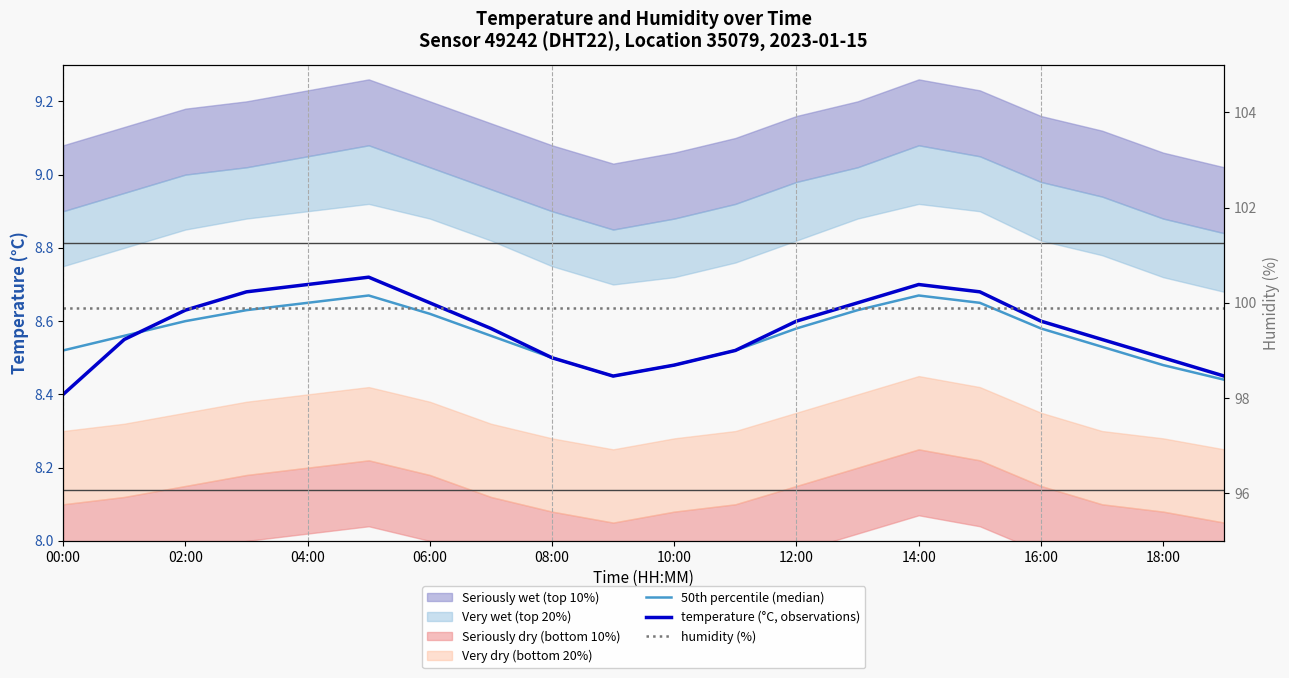

What is the total value across all series at 14:00?

117.0